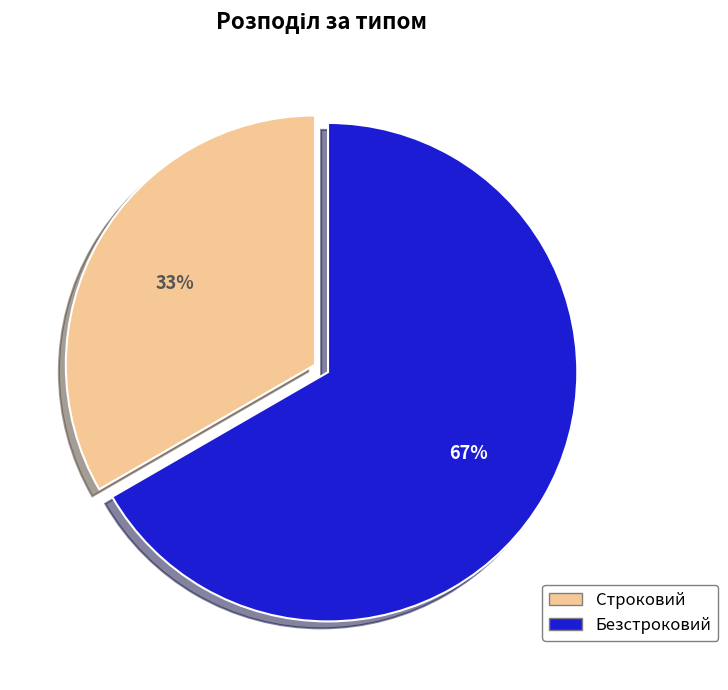

The Безстроковий slice represents 53% of the pie. True or false?

False